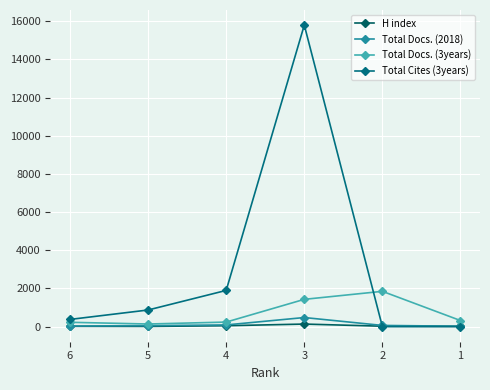

True or false: Total Cites (3years) has more than 1 interior local peaks.

False